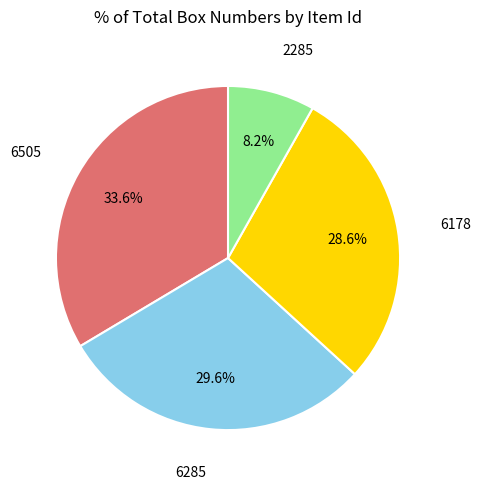

To the nearest percent, what is the difference between the largest and smallest slice percentages?

25%